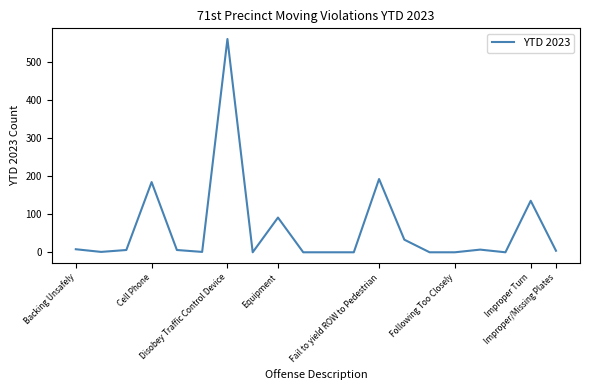

What is the maximum value shown in the chart?

559